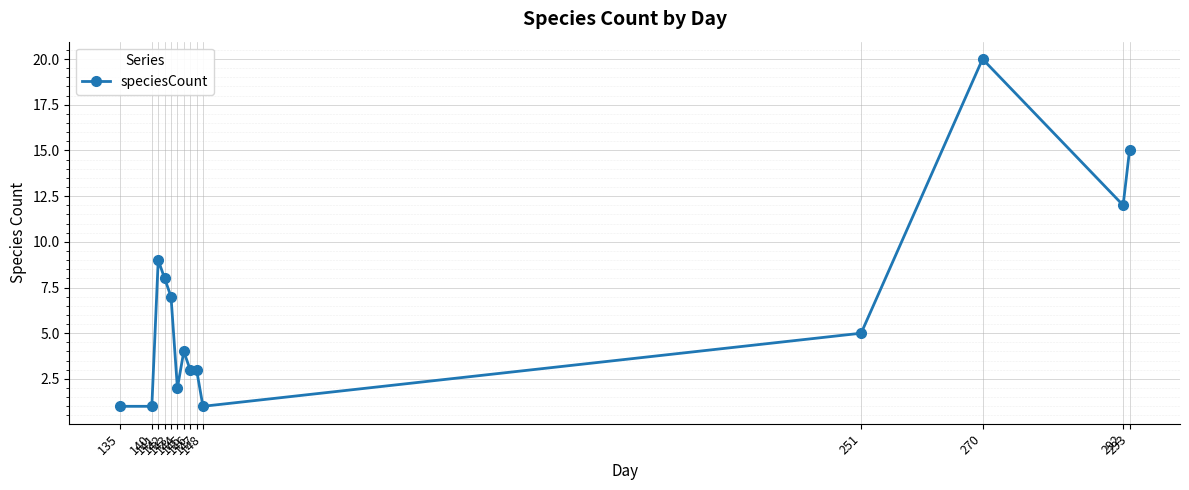

Which category has the highest value across all series?

270